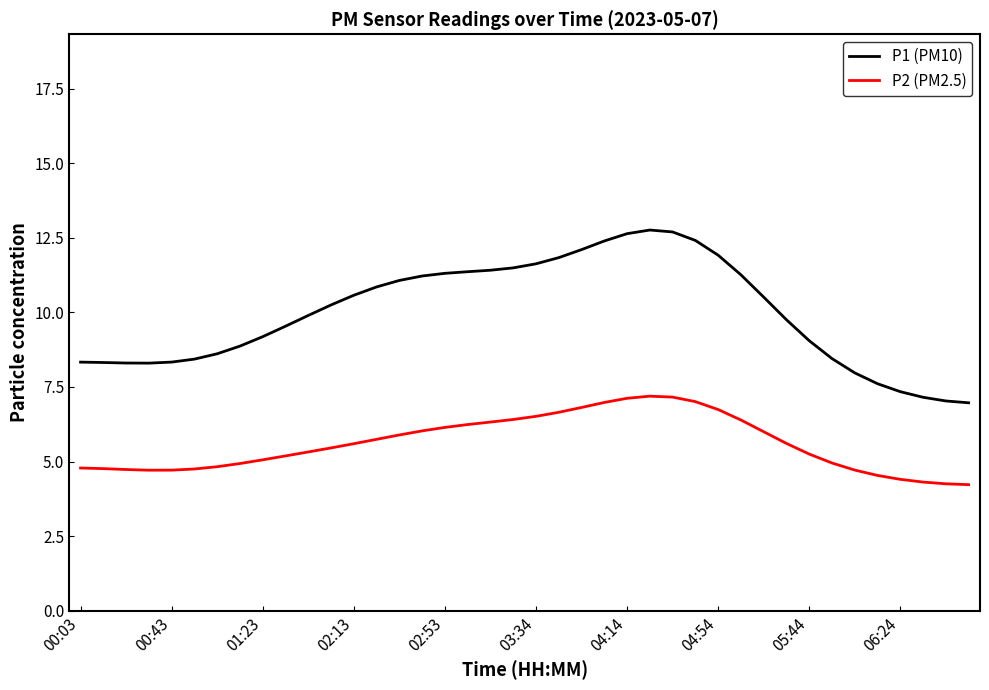

Which series has the largest total across all categories?

P1 (PM10)